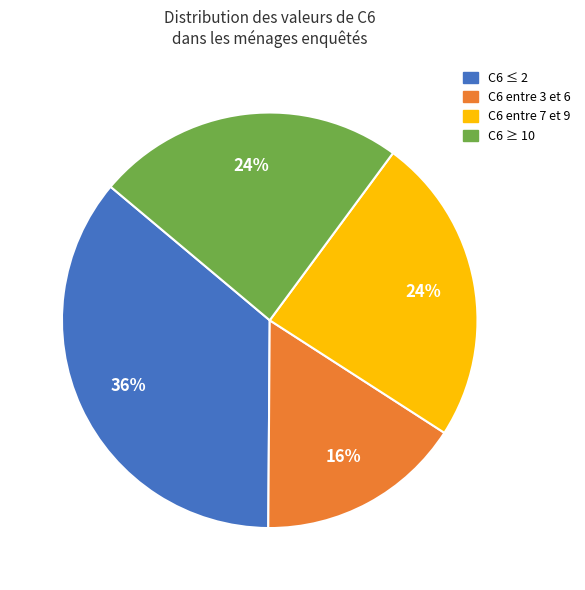

To the nearest percent, what is the average slice percentage?

25%